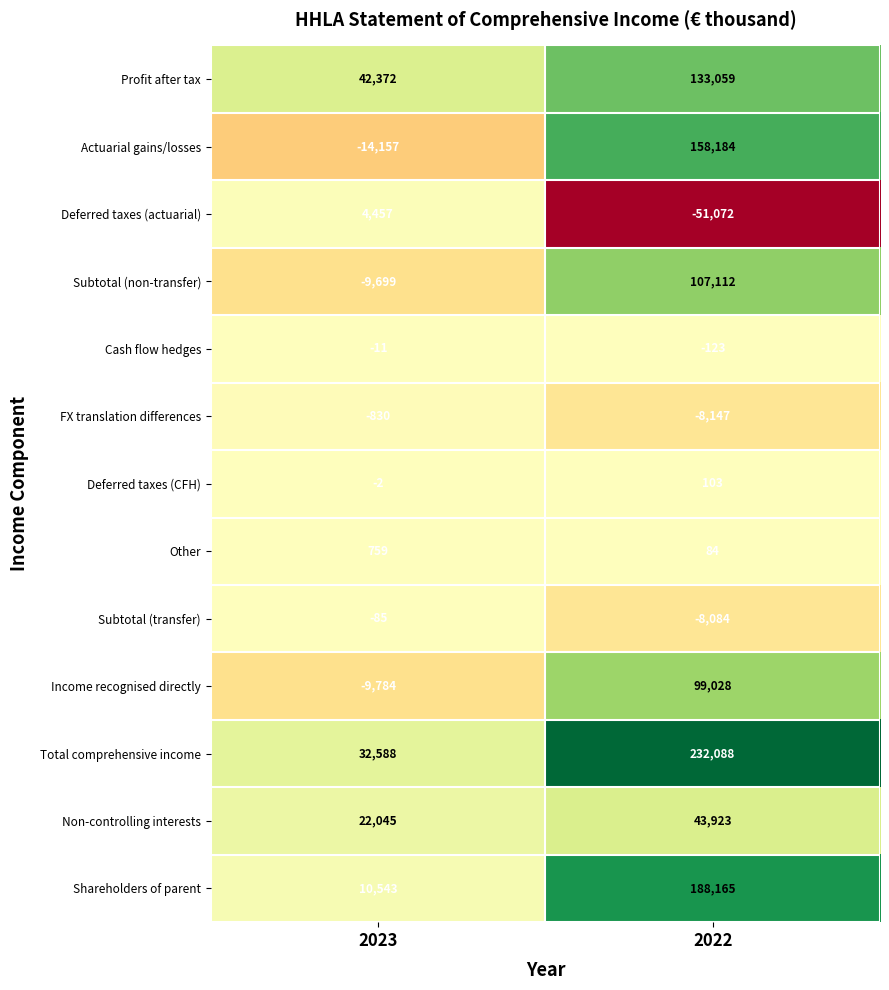

Between 2023 and 2022, which series saw the biggest shift?

Total comprehensive income